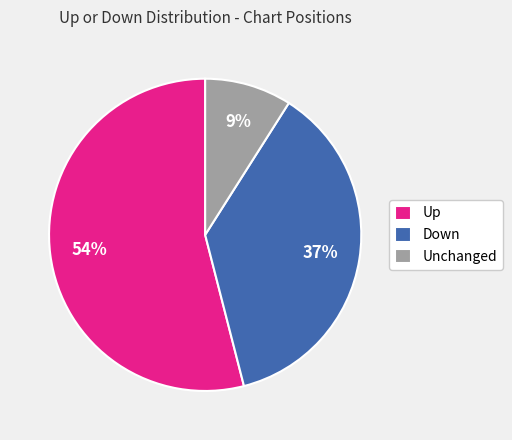

Do Up and Down together represent more than half of the pie?

Yes